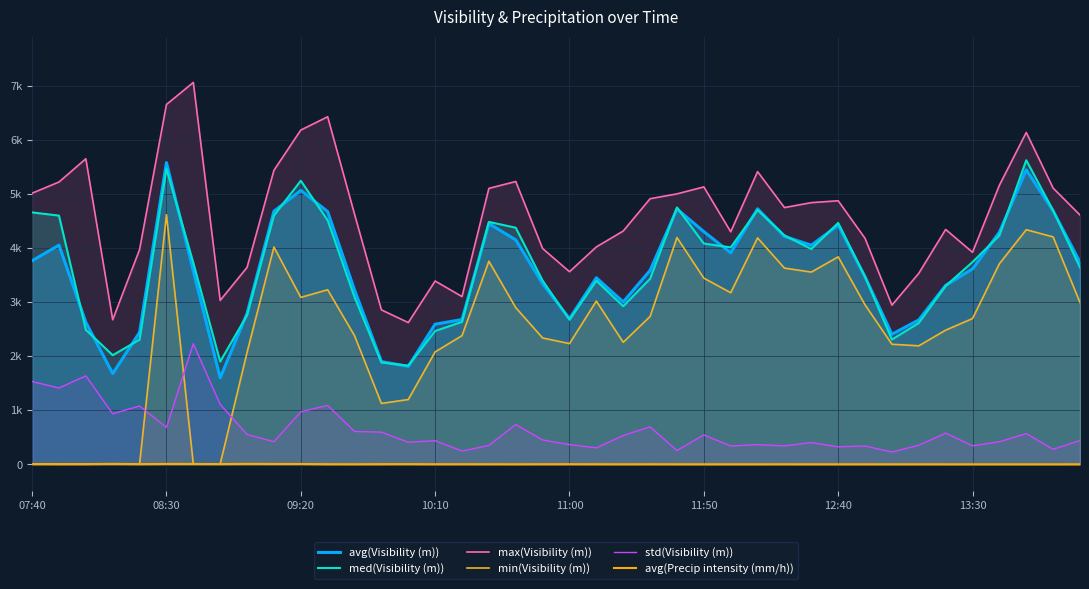

True or false: min(Visibility (m)) has a value of 4195.0 at 24.

True